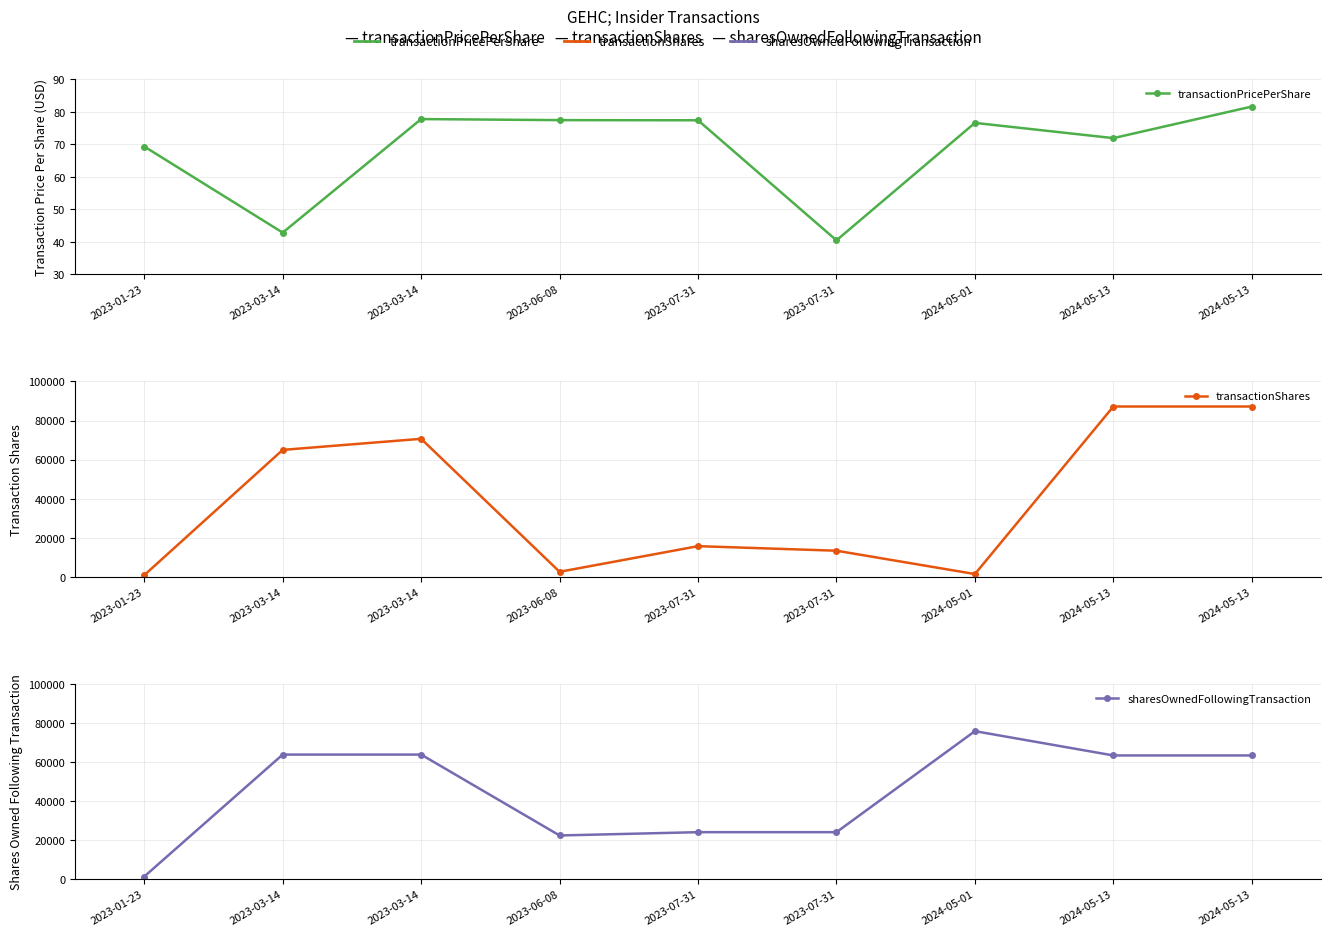

What is the lowest value of the transactionPricePerShare series?

40.4